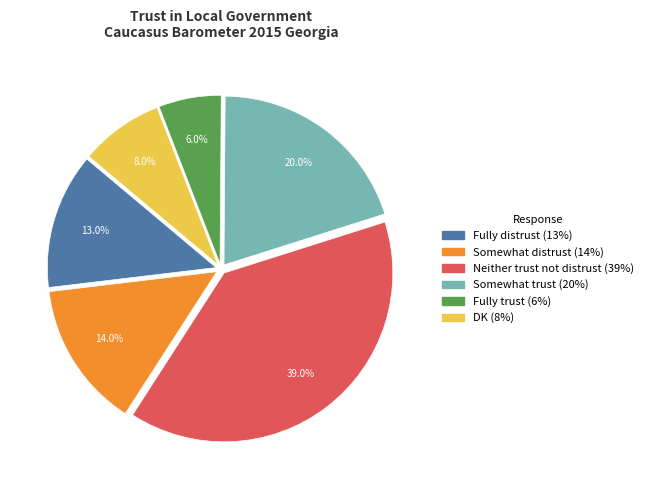

What percentage is NOT represented by DK?

92.0%